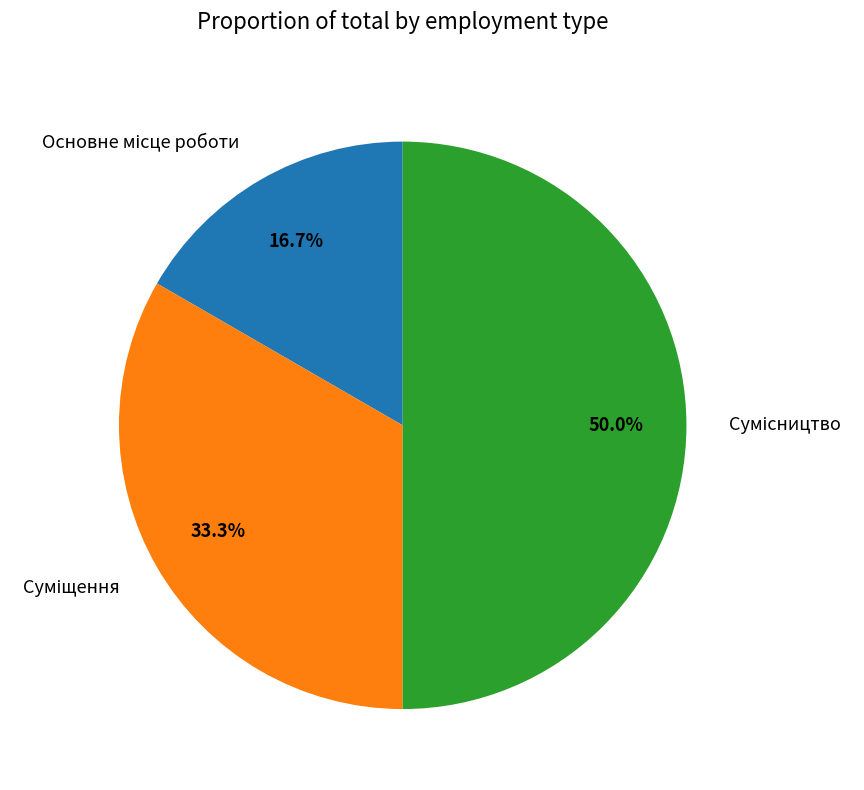

Does any single category account for the majority?

No